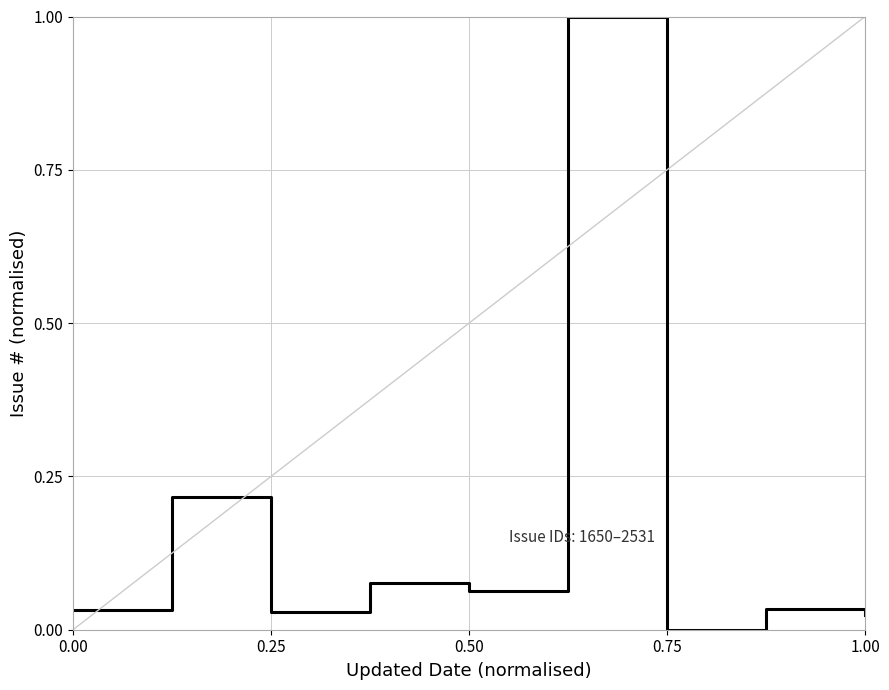

What is the maximum value shown in the chart?

1.0